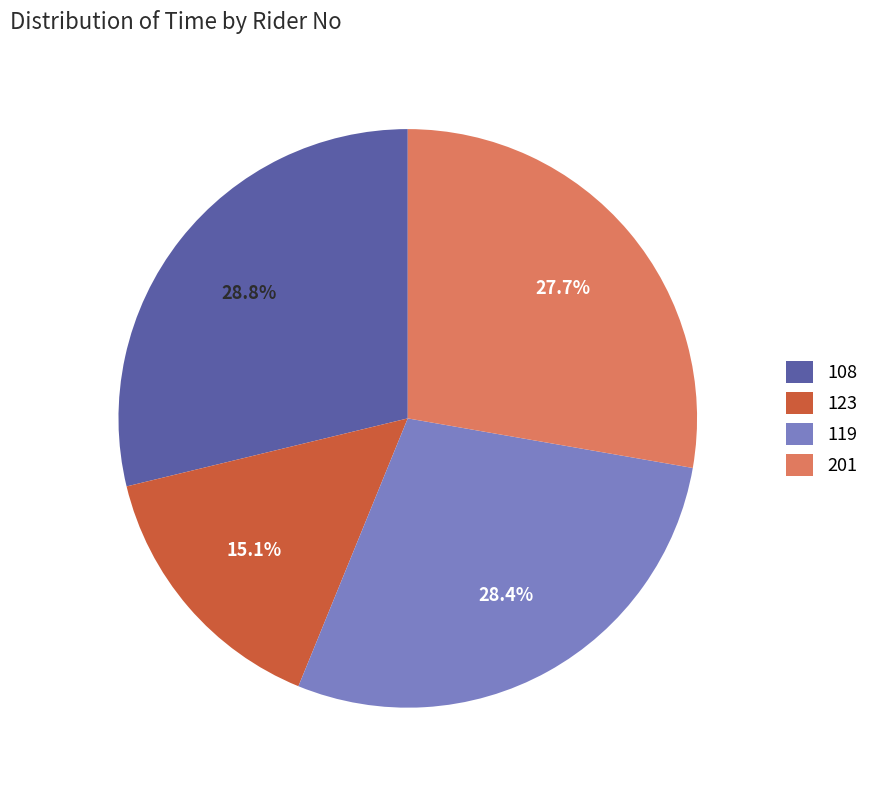

What is the smallest slice in the pie chart?

123